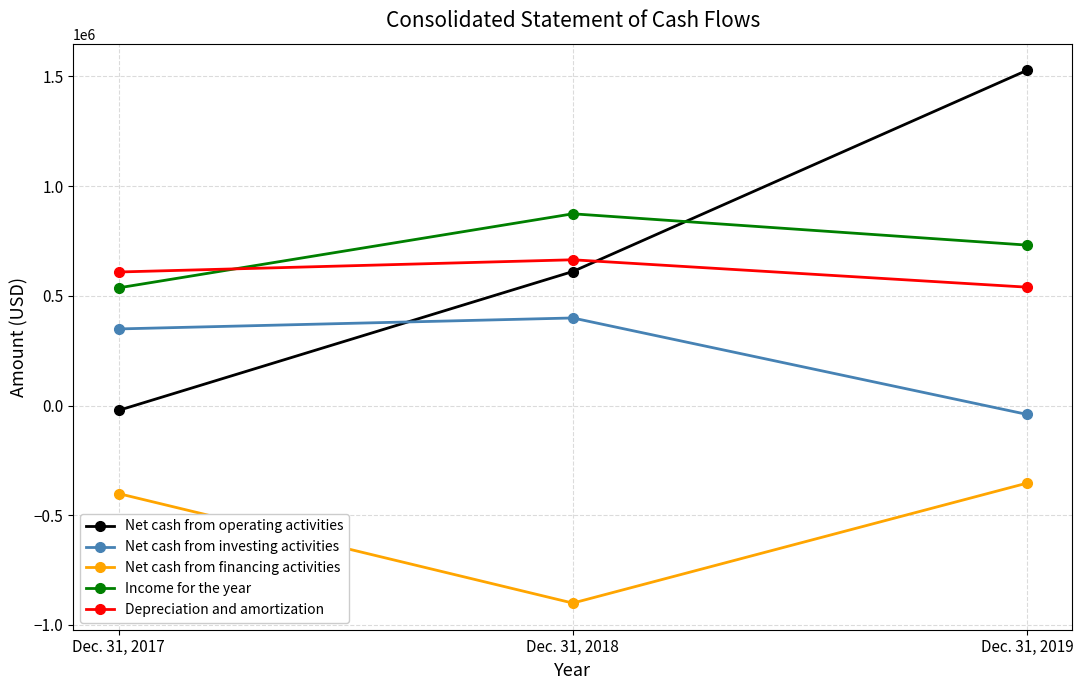

What is the value of the Net cash from financing activities point at the 2nd from the left?

-900442